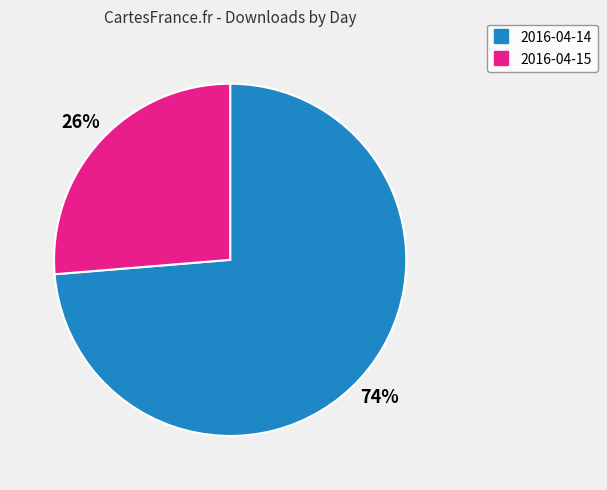

To the nearest percent, what is the average slice percentage?

50%